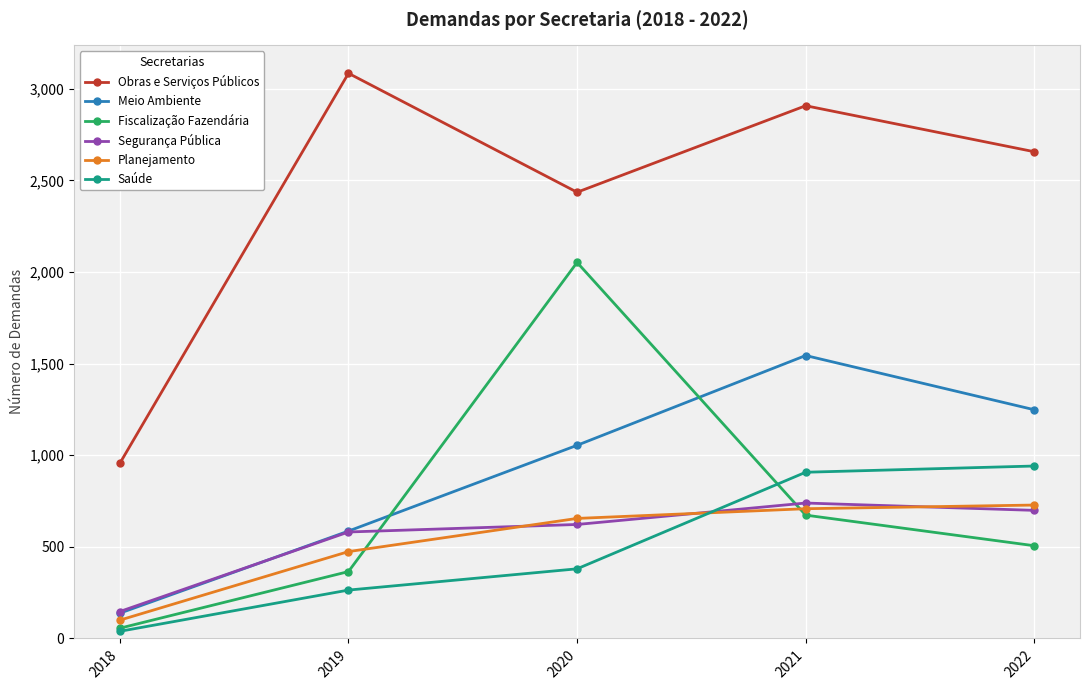

The Saúde series shows 264 at 2019. True or false?

True